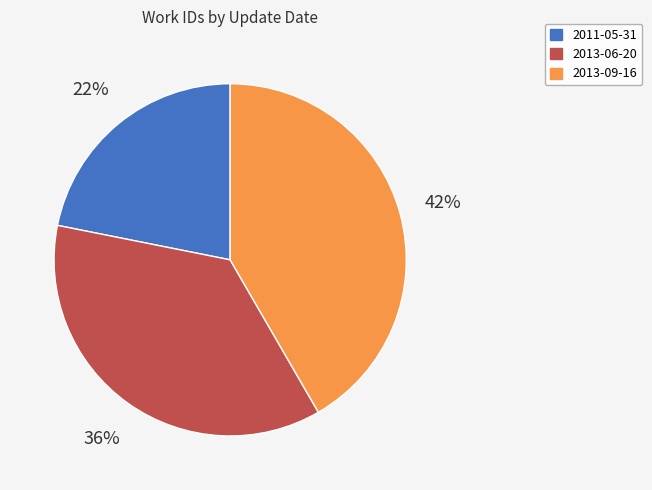

Rank the categories by value from highest to lowest.

2013-09-16, 2013-06-20, 2011-05-31